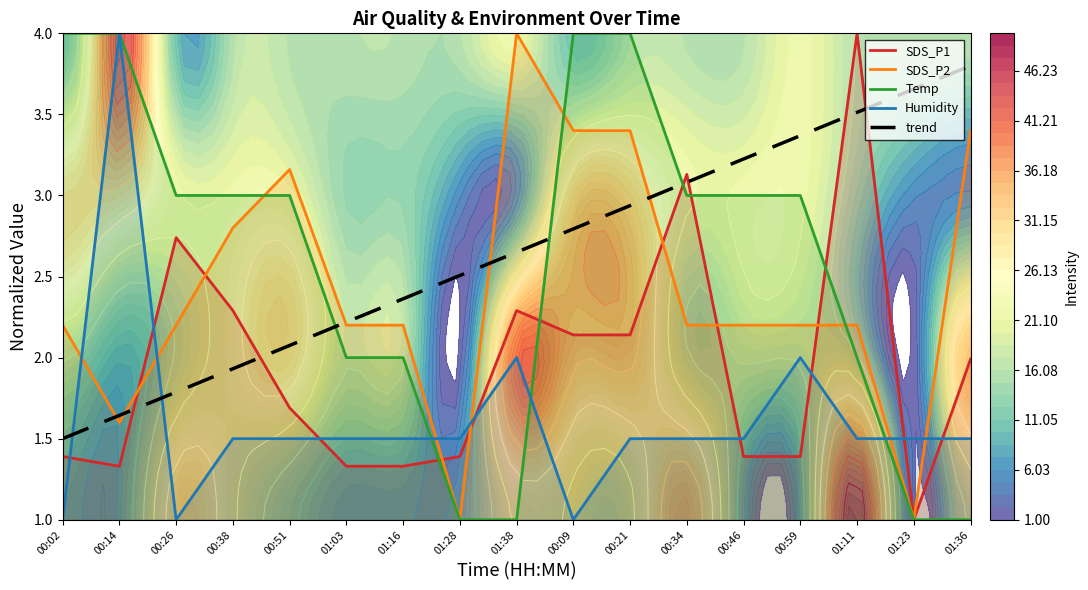

What is the spread (max minus min) of values at 00:09?

3.0